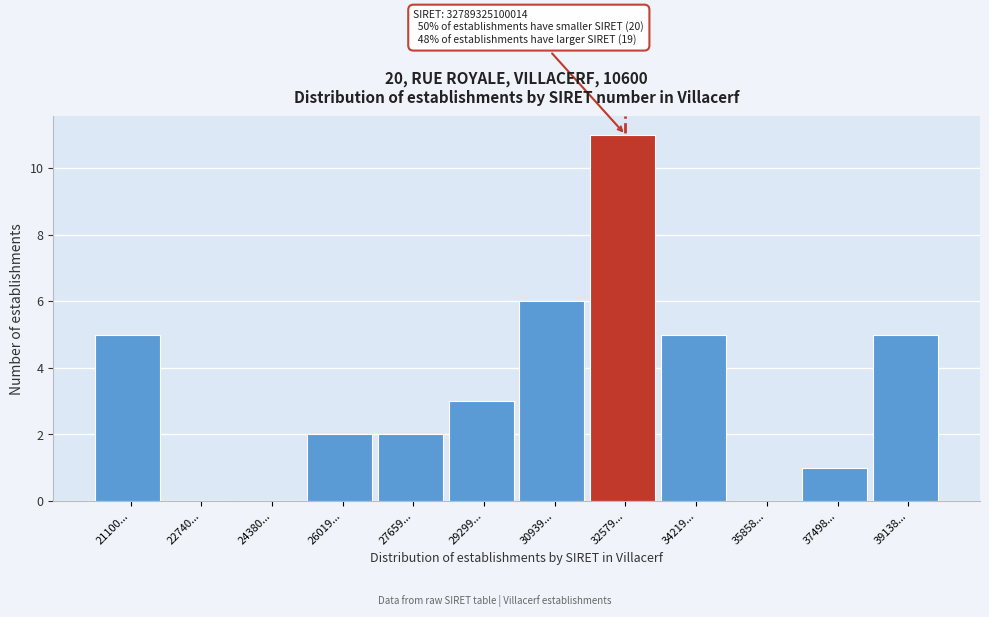

Reading left to right, list all the values displayed in this chart.

21100...=5	22740...=0	24380...=0	26019...=2	27659...=2	29299...=3	30939...=6	32579...=11	34219...=5	35858...=0	37498...=1	39138...=5